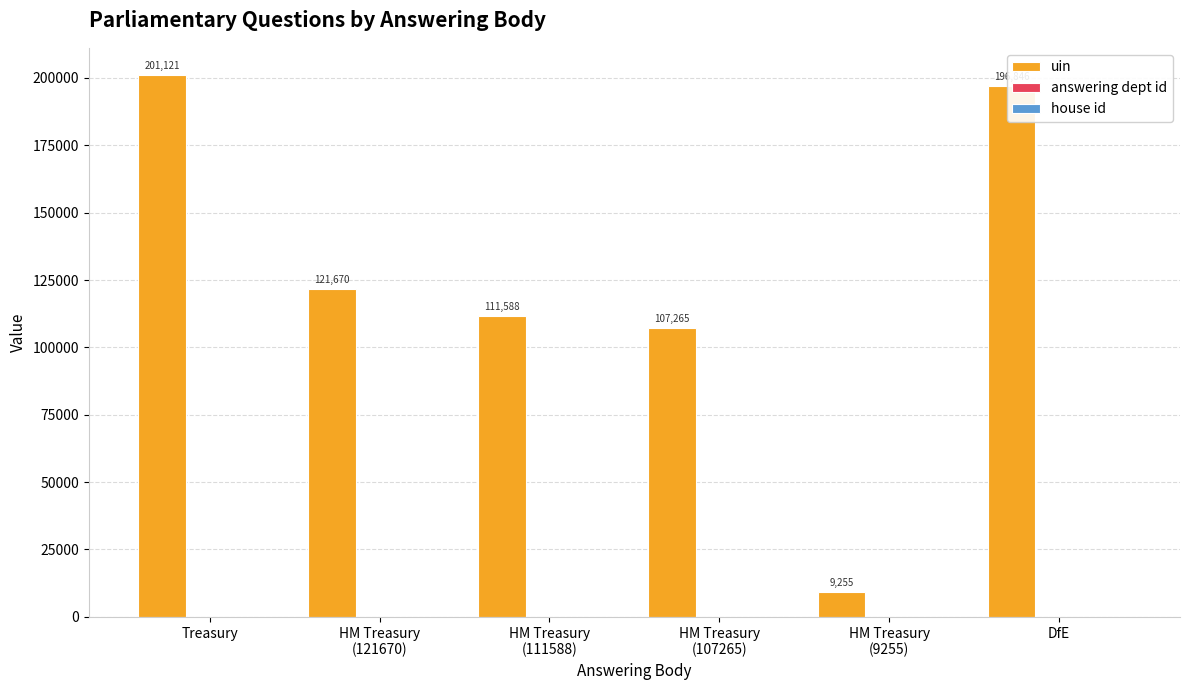

Which category has the highest value in the uin series?

Treasury